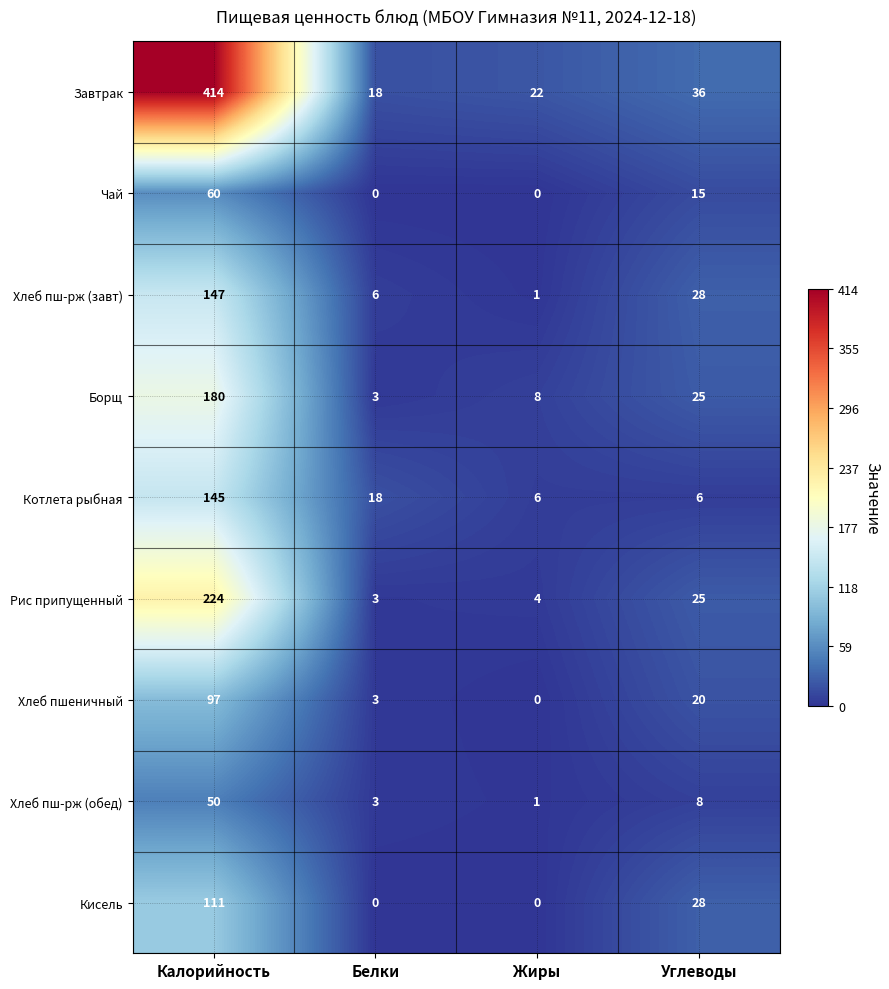

Which category has the highest value across all series?

Калорийность